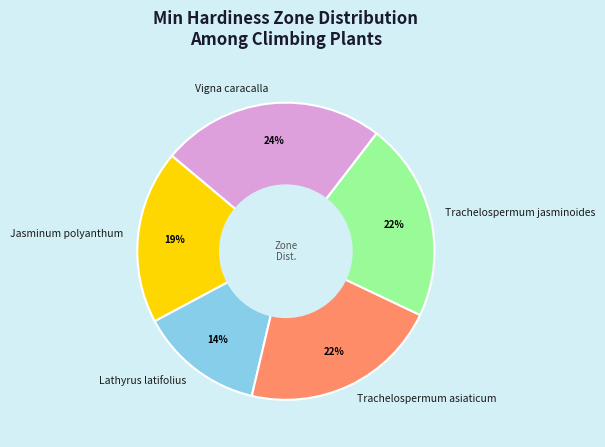

Between Trachelospermum jasminoides and Lathyrus latifolius, which is larger?

Trachelospermum jasminoides